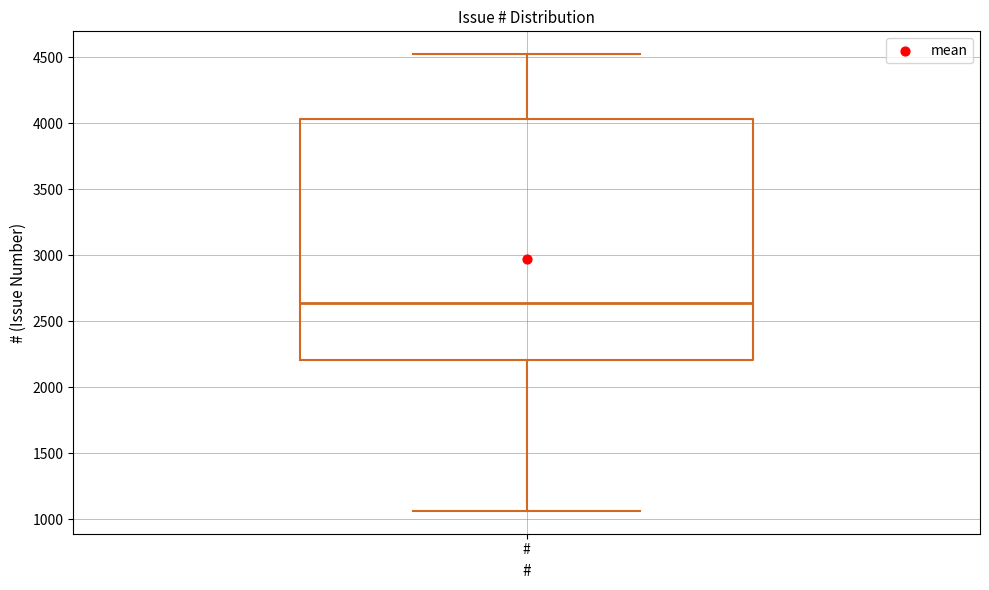

Where is the upper edge of the box for # on the y-axis? The values are not printed on the chart, so give them approximately, as read against the axis.

4050